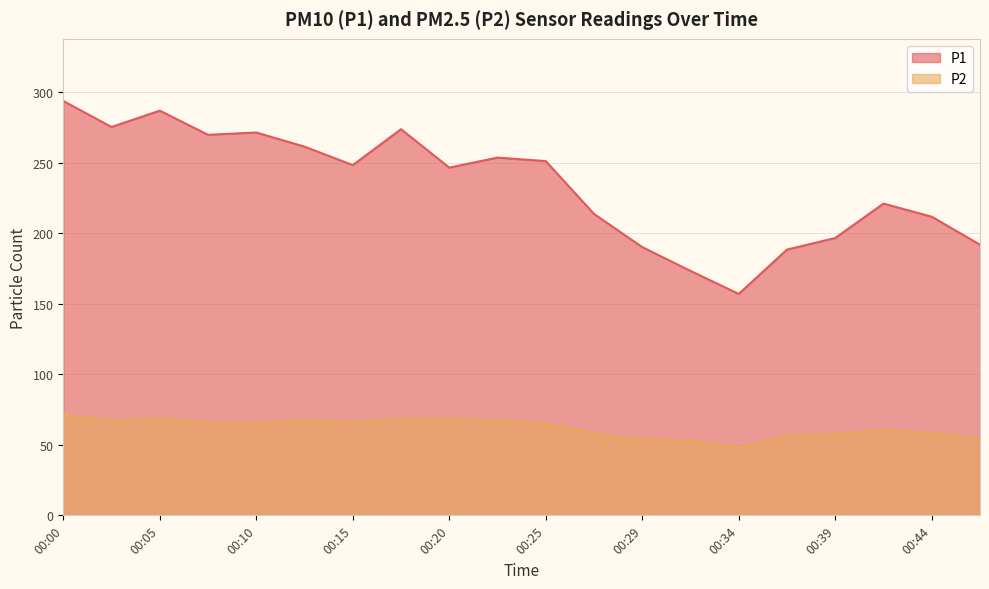

Is the value of P1 at 00:46 greater than the value of P2 at 00:03?

Yes